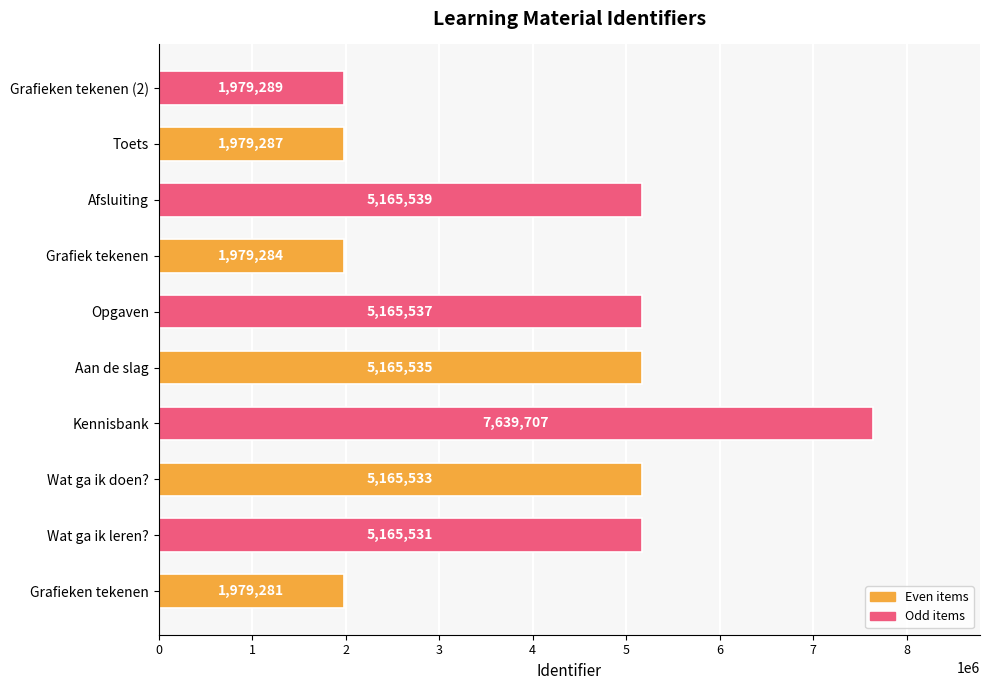

List the labels in order of value, largest first.

Kennisbank, Afsluiting, Opgaven, Aan de slag, Wat ga ik doen?, Wat ga ik leren?, Grafieken tekenen (2), Toets, Grafiek tekenen, Grafieken tekenen